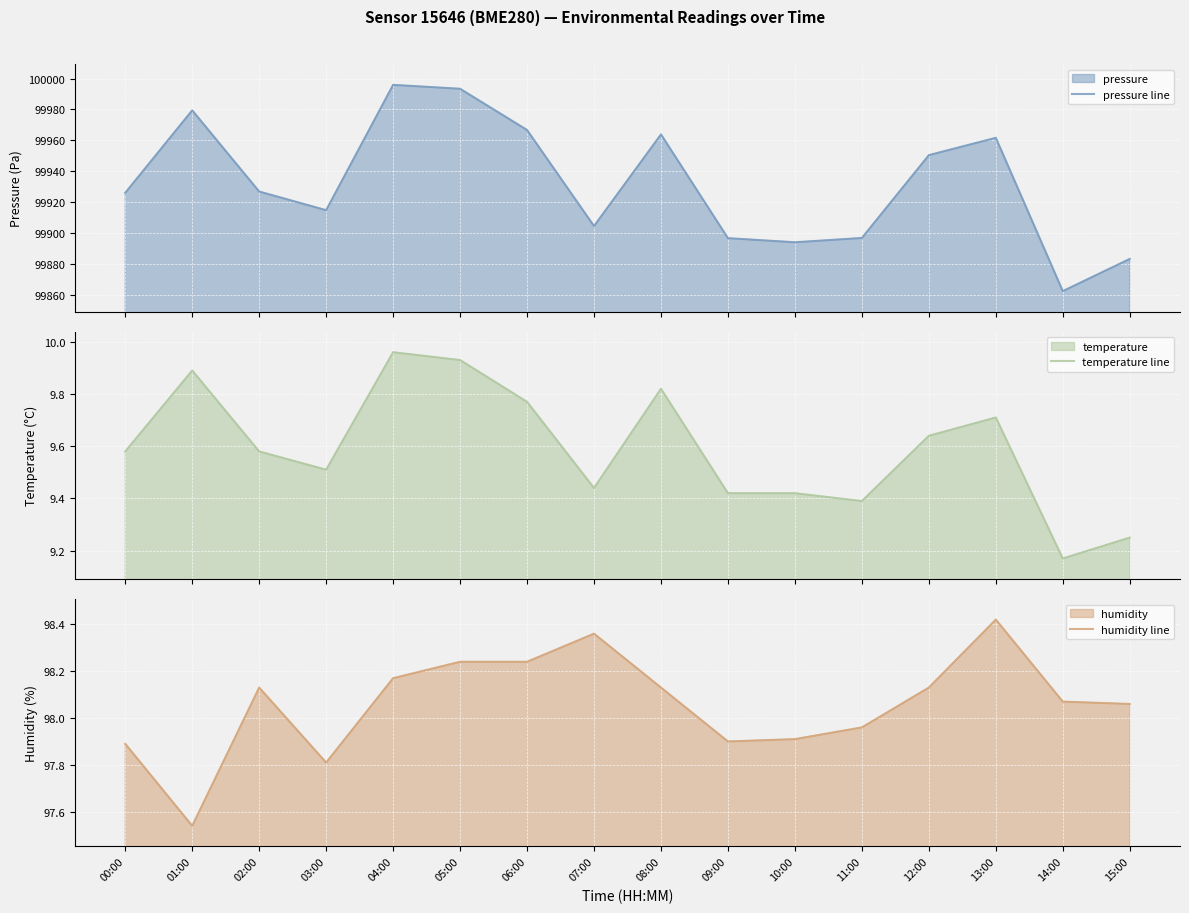

Is it true that humidity line equals 152.5 at 15:00?

False